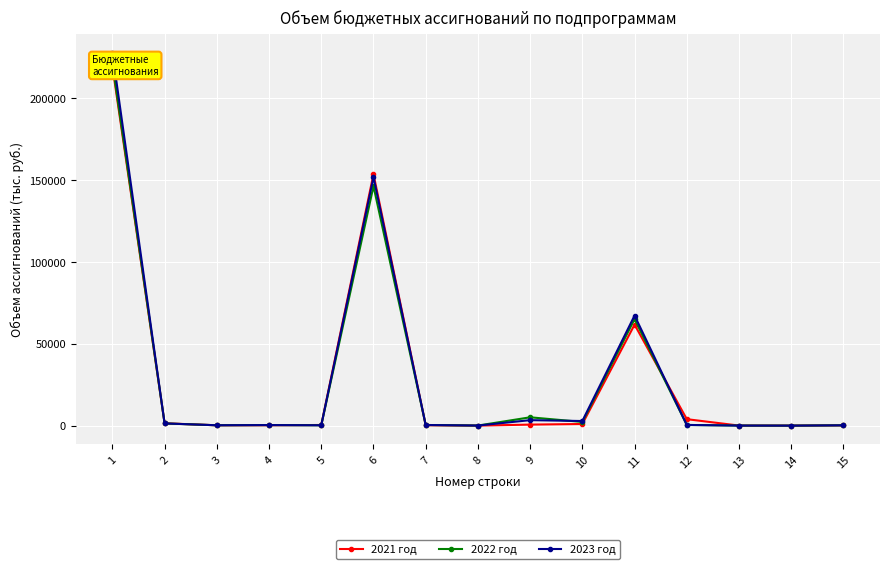

What is the approximate value of 2023 год at 2?

1350.0